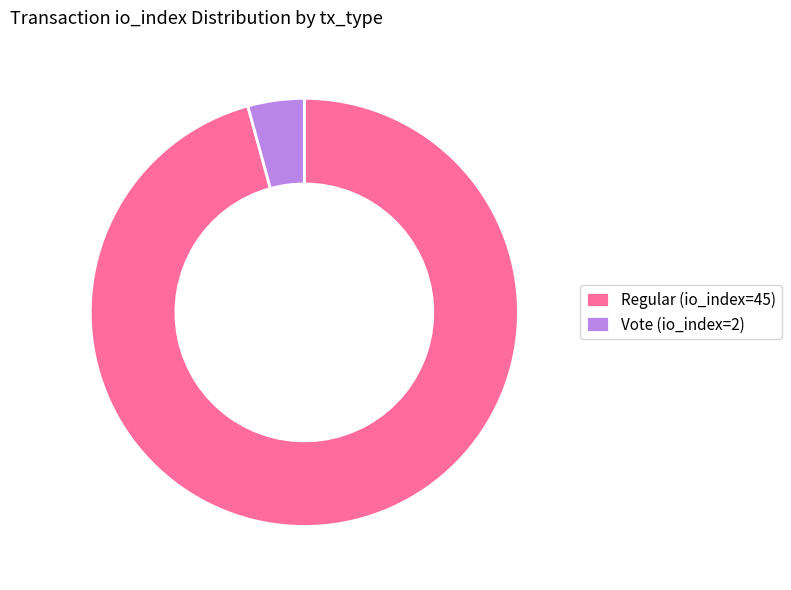

Do Regular (io_index=45) and Vote (io_index=2) together represent more than half of the pie?

Yes